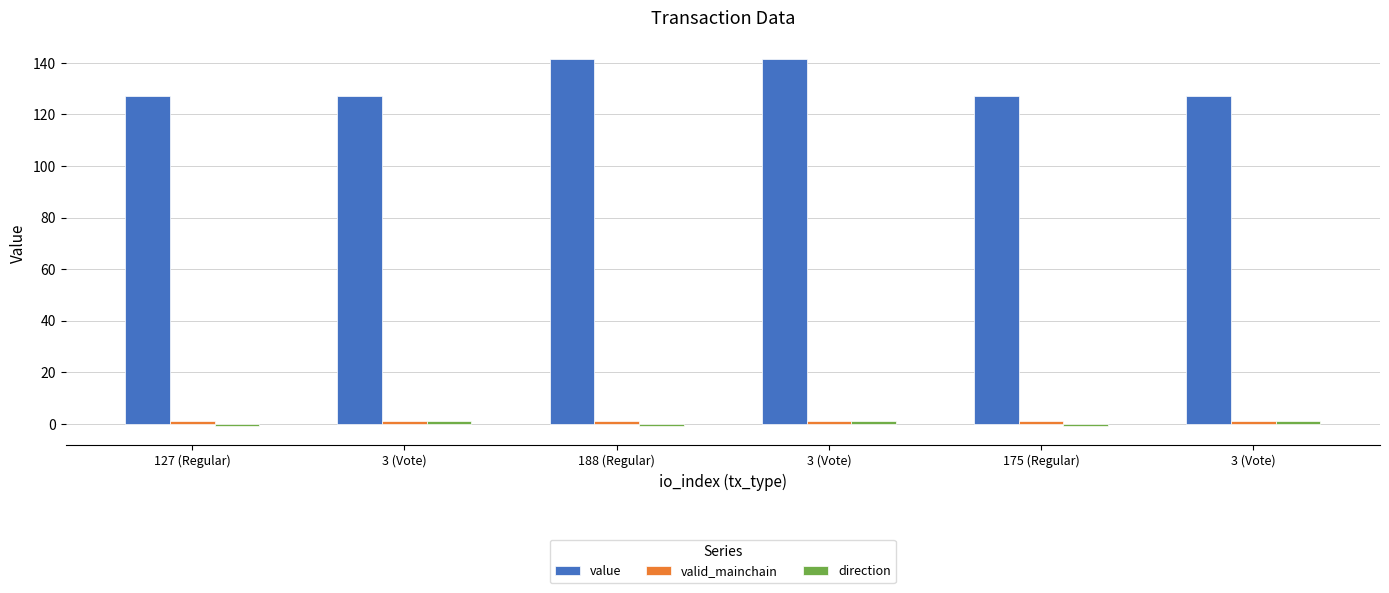

What is the sum of all value values?

791.3